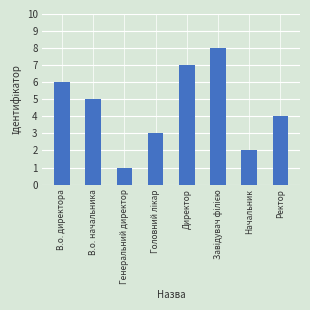

Does the chart contain any negative values?

No